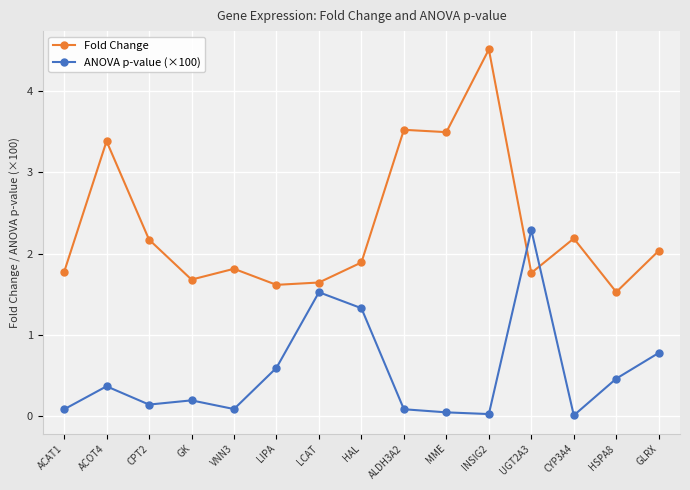

What is the lowest value of the Fold Change series?

1.5